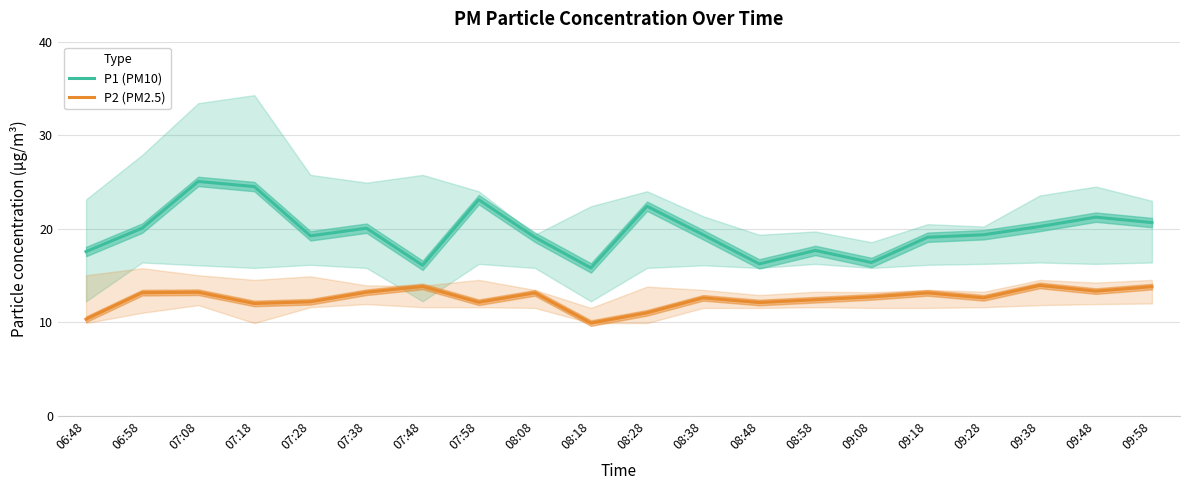

What is the total value across all series at 08:08?

32.2